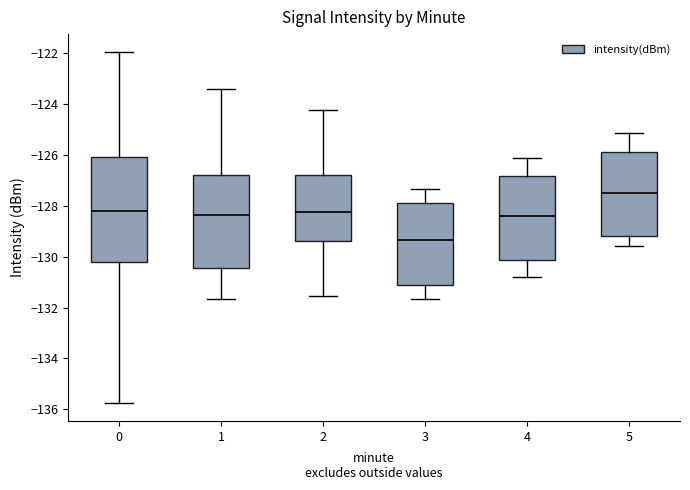

Which box's median line is the highest?

5